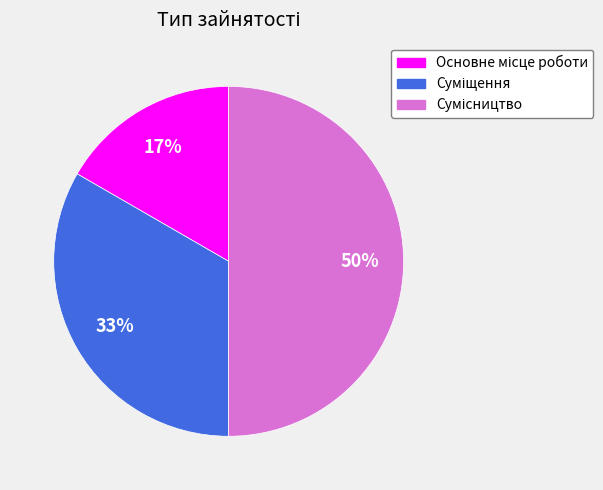

To the nearest percent, what is the difference between the largest and smallest slice percentages?

33%